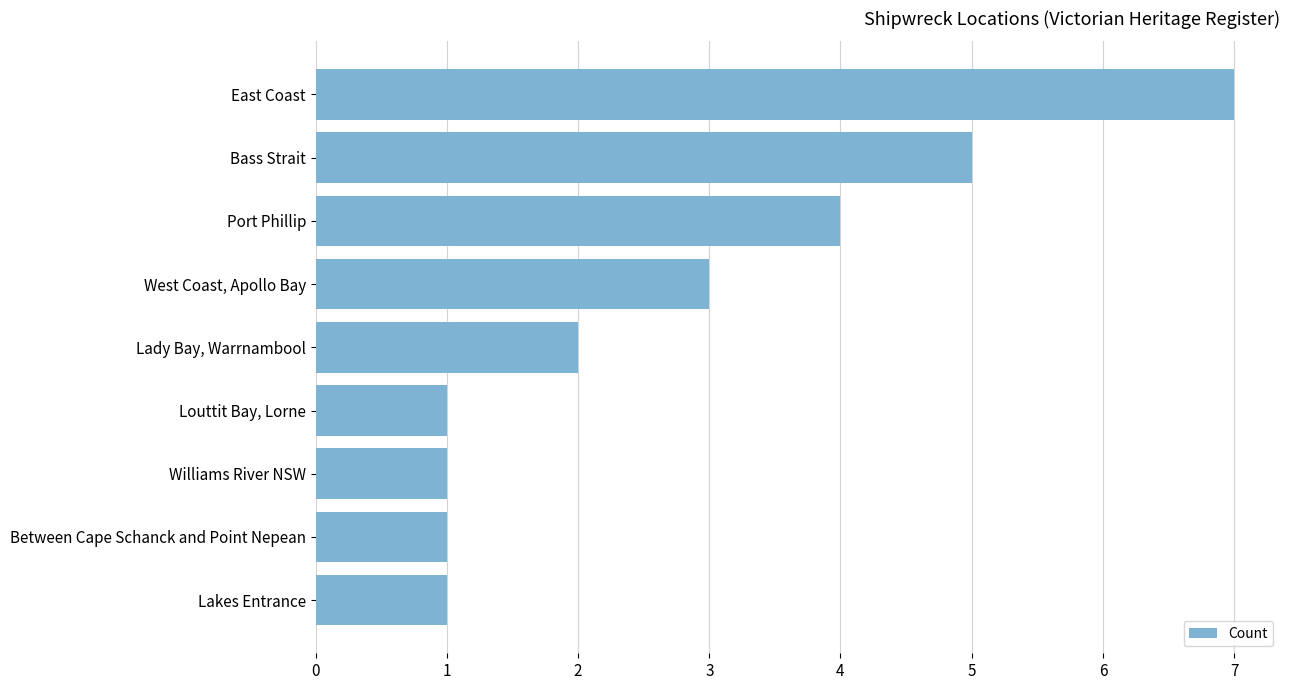

Is it true that the value at Lakes Entrance is 1?

True